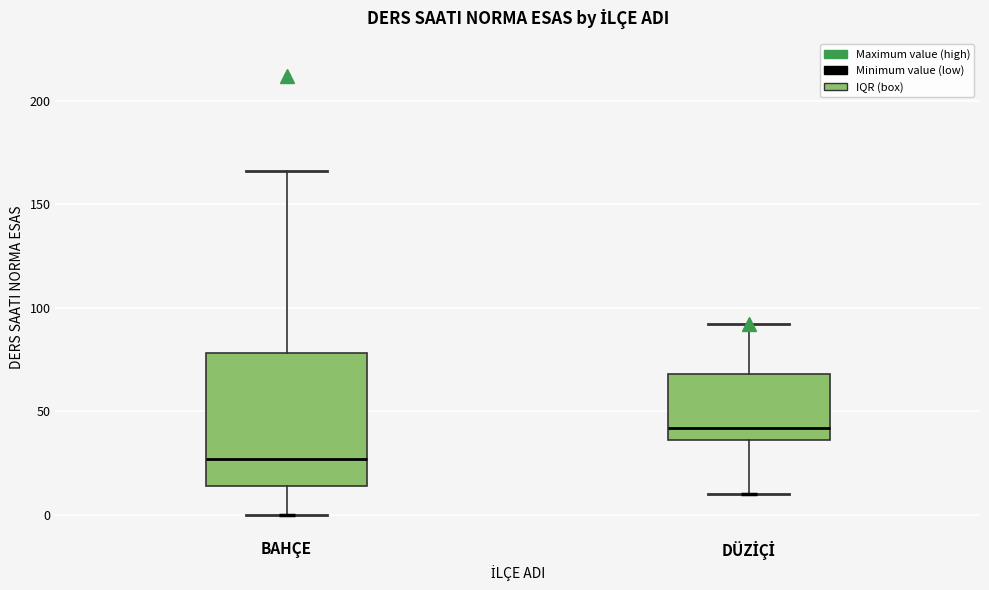

Comparing the boxes themselves (not the whiskers), which one is the tallest?

BAHÇE